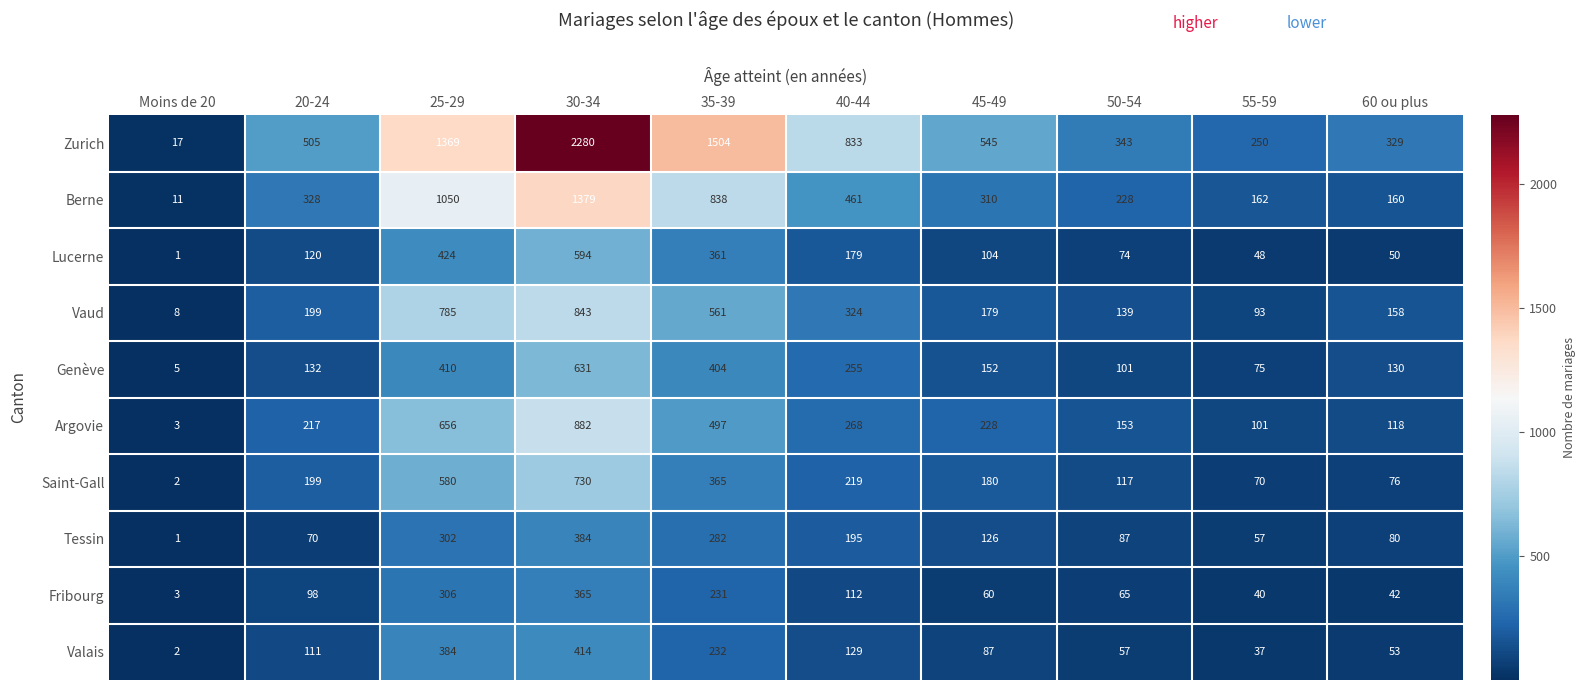

The Valais series shows 260 at 30-34. True or false?

False